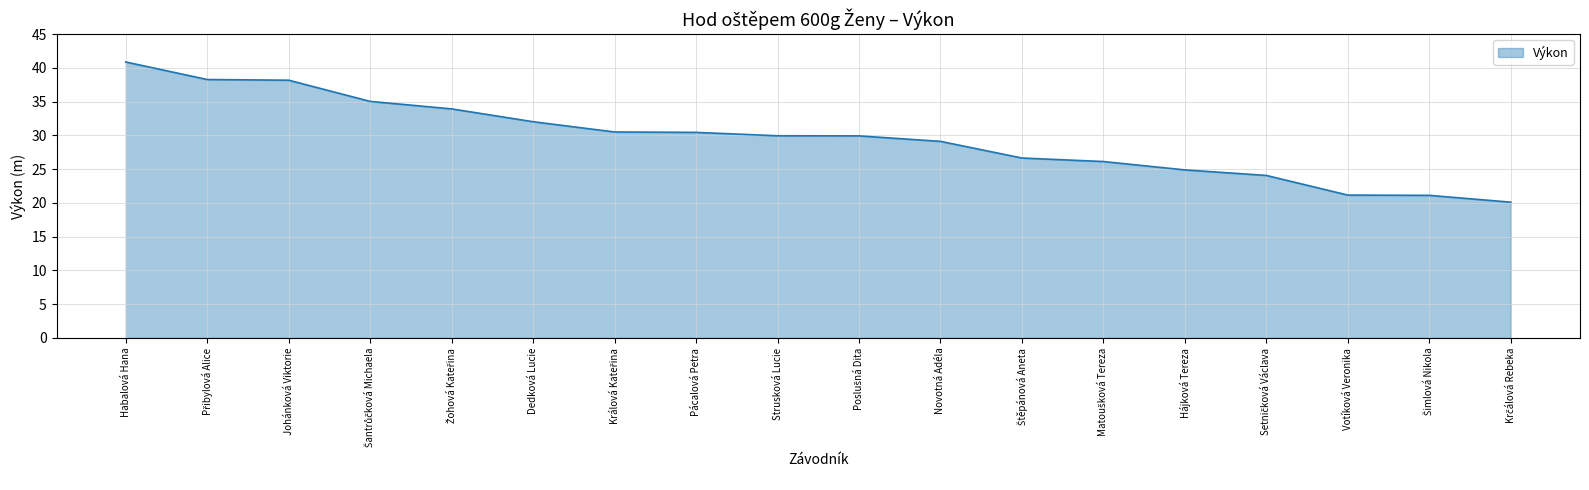

What is the change in value from Dedková Lucie to Hájková Tereza?

-7.1